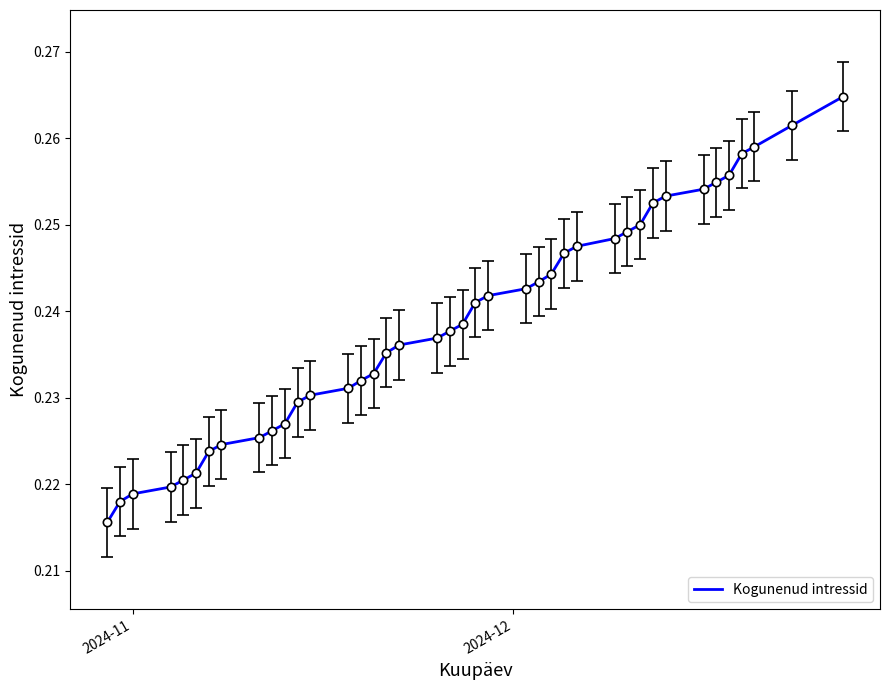

Does the chart have visible grid lines?

No